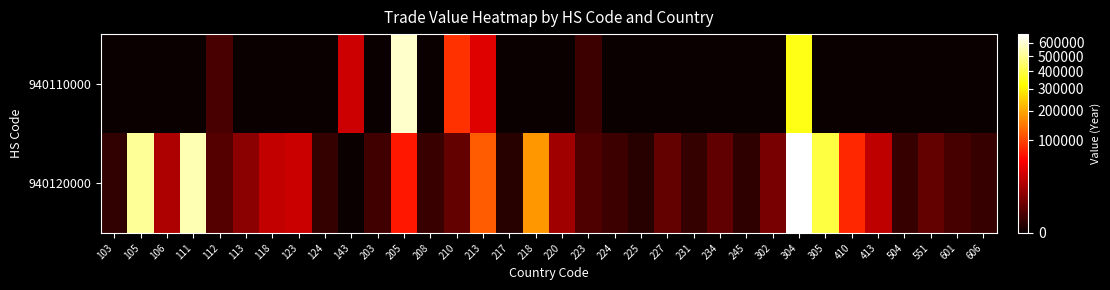

At which category does the chart reach its minimum across all series?

103